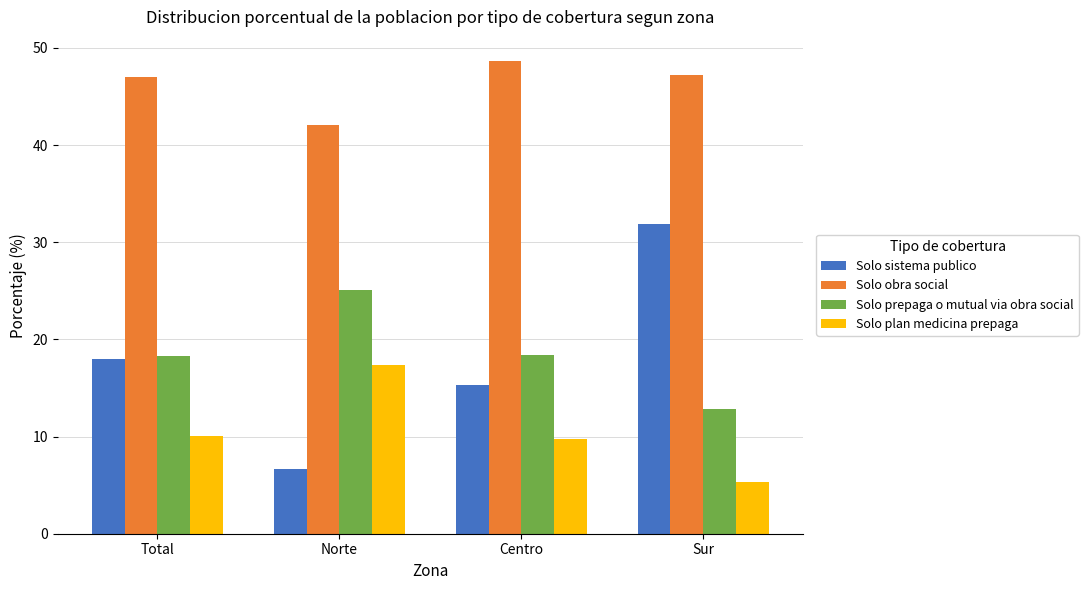

What is the average value of the Solo plan medicina prepaga series?

10.6